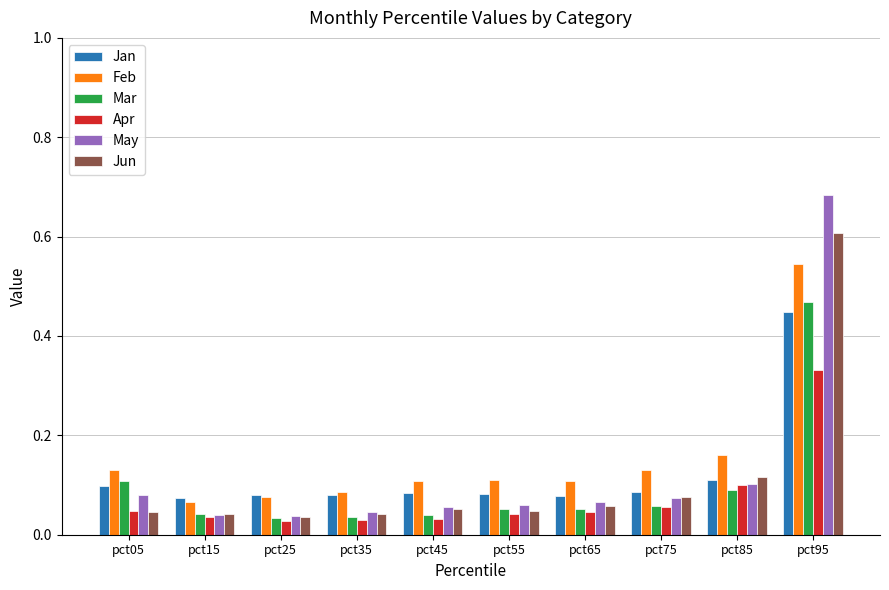

Which series has the largest range (max minus min)?

May